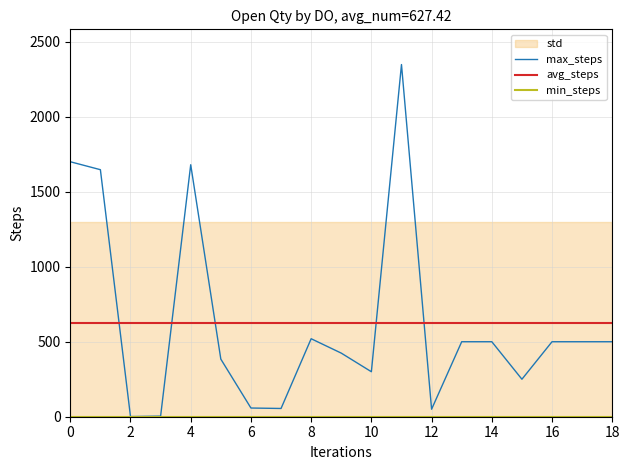

Reading right to left, transcribe all the data shown in this chart.

max_steps: 500.0	500.0	500.0	250.0	500.0	500.0	50.0	2348.0	300.0	424.0	520.0	55.0	58.0	384.0	1680.0	4.0	1.0	1647.0	1700.0
avg_steps: 627.4	627.4	627.4	627.4	627.4	627.4	627.4	627.4	627.4	627.4	627.4	627.4	627.4	627.4	627.4	627.4	627.4	627.4	627.4
min_steps: 1.0	1.0	1.0	1.0	1.0	1.0	1.0	1.0	1.0	1.0	1.0	1.0	1.0	1.0	1.0	1.0	1.0	1.0	1.0